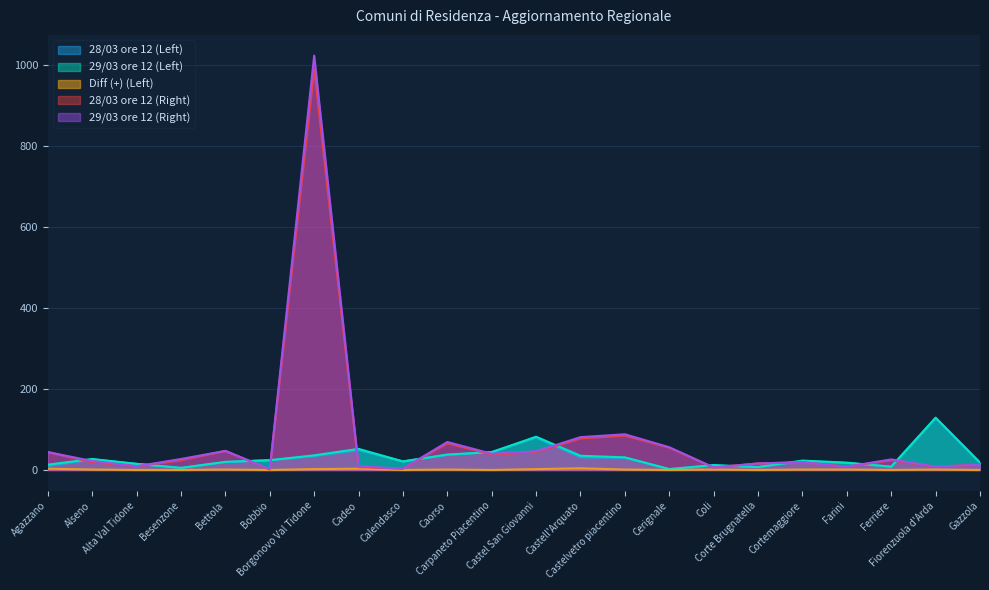

Reading right to left, list all the values displayed in this chart.

28/03 ore 12 (Left): Gazzola=18	Fiorenzuola d'Arda=128	Ferriere=8	Farini=17	Cortemaggiore=22	Corte Brugnatella=7	Coli=11	Cerignale=2	Castelvetro piacentino=30	Castell'Arquato=31	Castel San Giovanni=80	Carpaneto Piacentino=44	Caorso=37	Calendasco=21	Cadeo=49	Borgonovo Val Tidone=34	Bobbio=24	Bettola=19	Besenzone=5	Alta Val Tidone=15	Alseno=26	Agazzano=10
29/03 ore 12 (Left): Gazzola=18	Fiorenzuola d'Arda=129	Ferriere=8	Farini=18	Cortemaggiore=23	Corte Brugnatella=7	Coli=12	Cerignale=2	Castelvetro piacentino=31	Castell'Arquato=35	Castel San Giovanni=82	Carpaneto Piacentino=44	Caorso=38	Calendasco=21	Cadeo=52	Borgonovo Val Tidone=36	Bobbio=24	Bettola=20	Besenzone=5	Alta Val Tidone=15	Alseno=27	Agazzano=13
Diff (+) (Left): Gazzola=0	Fiorenzuola d'Arda=1	Ferriere=0	Farini=1	Cortemaggiore=1	Corte Brugnatella=0	Coli=1	Cerignale=0	Castelvetro piacentino=1	Castell'Arquato=4	Castel San Giovanni=2	Carpaneto Piacentino=0	Caorso=1	Calendasco=0	Cadeo=3	Borgonovo Val Tidone=2	Bobbio=0	Bettola=1	Besenzone=0	Alta Val Tidone=0	Alseno=1	Agazzano=3
28/03 ore 12 (Right): Gazzola=13	Fiorenzuola d'Arda=8	Ferriere=24	Farini=8	Cortemaggiore=19	Corte Brugnatella=16	Coli=6	Cerignale=55	Castelvetro piacentino=85	Castell'Arquato=78	Castel San Giovanni=44	Carpaneto Piacentino=38	Caorso=66	Calendasco=3	Cadeo=7	Borgonovo Val Tidone=990	Bobbio=1	Bettola=47	Besenzone=24	Alta Val Tidone=9	Alseno=19	Agazzano=44
29/03 ore 12 (Right): Gazzola=13	Fiorenzuola d'Arda=8	Ferriere=26	Farini=8	Cortemaggiore=19	Corte Brugnatella=16	Coli=6	Cerignale=56	Castelvetro piacentino=88	Castell'Arquato=81	Castel San Giovanni=46	Carpaneto Piacentino=40	Caorso=69	Calendasco=3	Cadeo=9	Borgonovo Val Tidone=1023	Bobbio=2	Bettola=47	Besenzone=27	Alta Val Tidone=9	Alseno=22	Agazzano=44